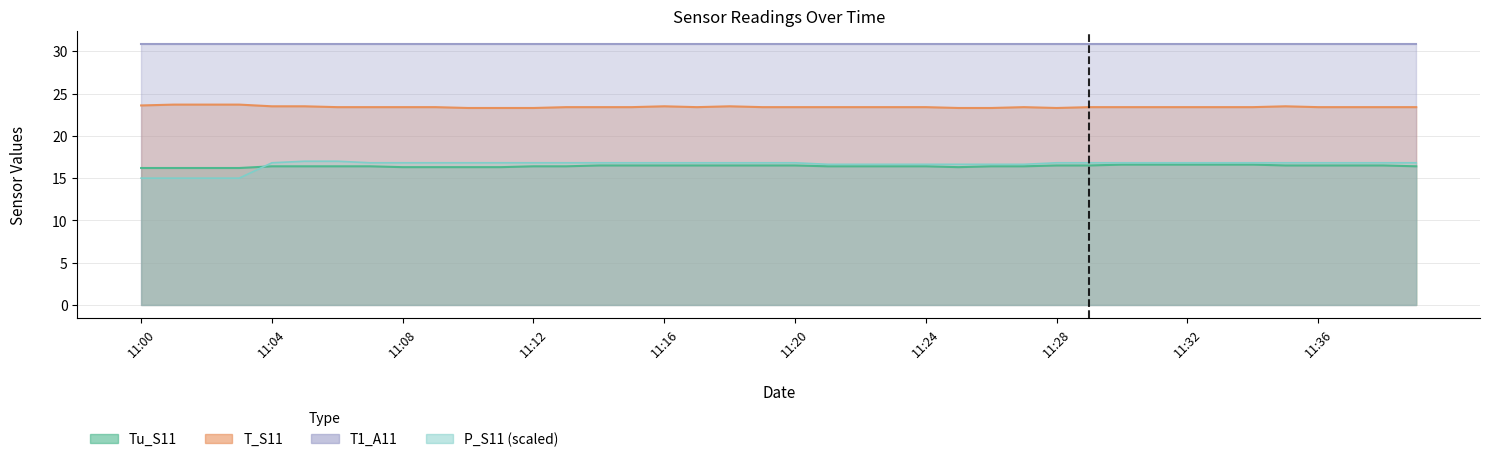

Does the chart have visible grid lines?

Yes